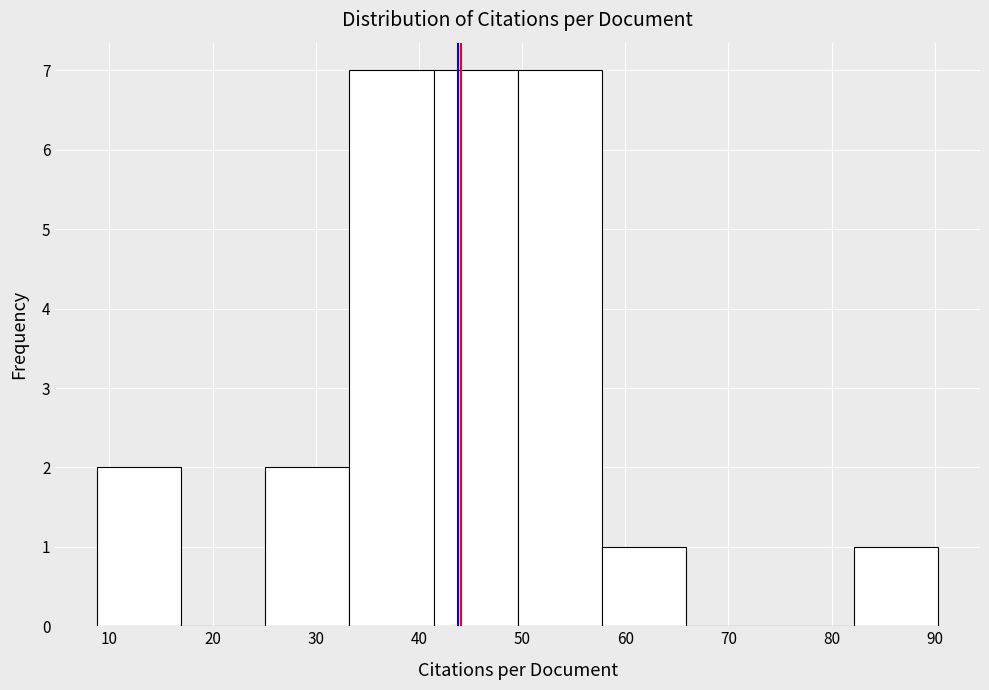

Reading left to right, transcribe this chart: for each bar, give the range it covers on the x-axis and its height. Neither the bar edges nor the heights are printed on the chart, so give them approximately, as read against the axes.

9 to 17: 2
17 to 25: 0
25 to 33: 2
33 to 41: 7
41 to 50: 7
50 to 58: 7
58 to 66: 1
66 to 74: 0
74 to 82: 0
82 to 90: 1